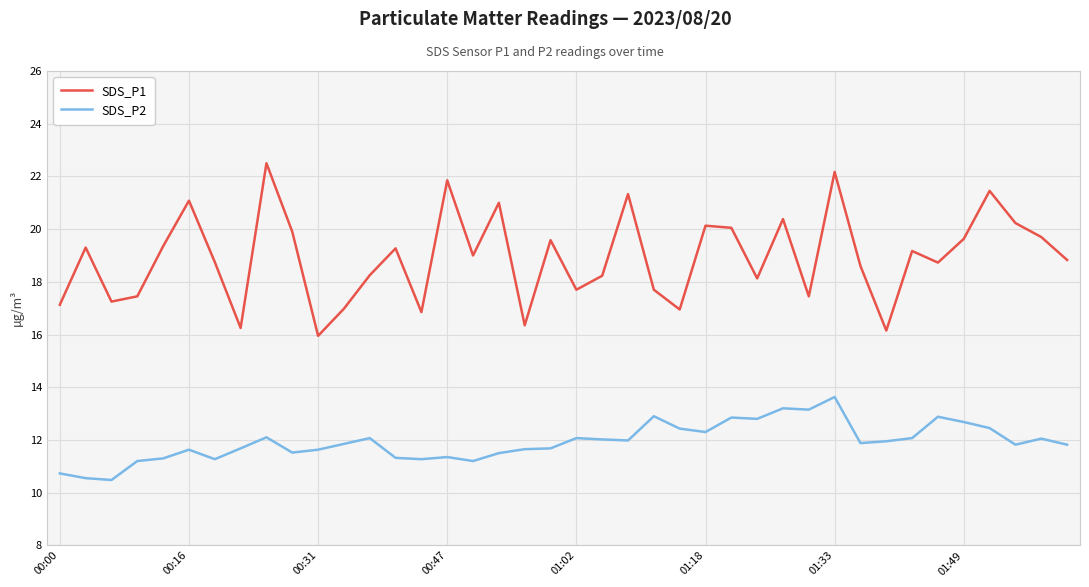

Which series has the largest total across all categories?

SDS_P1